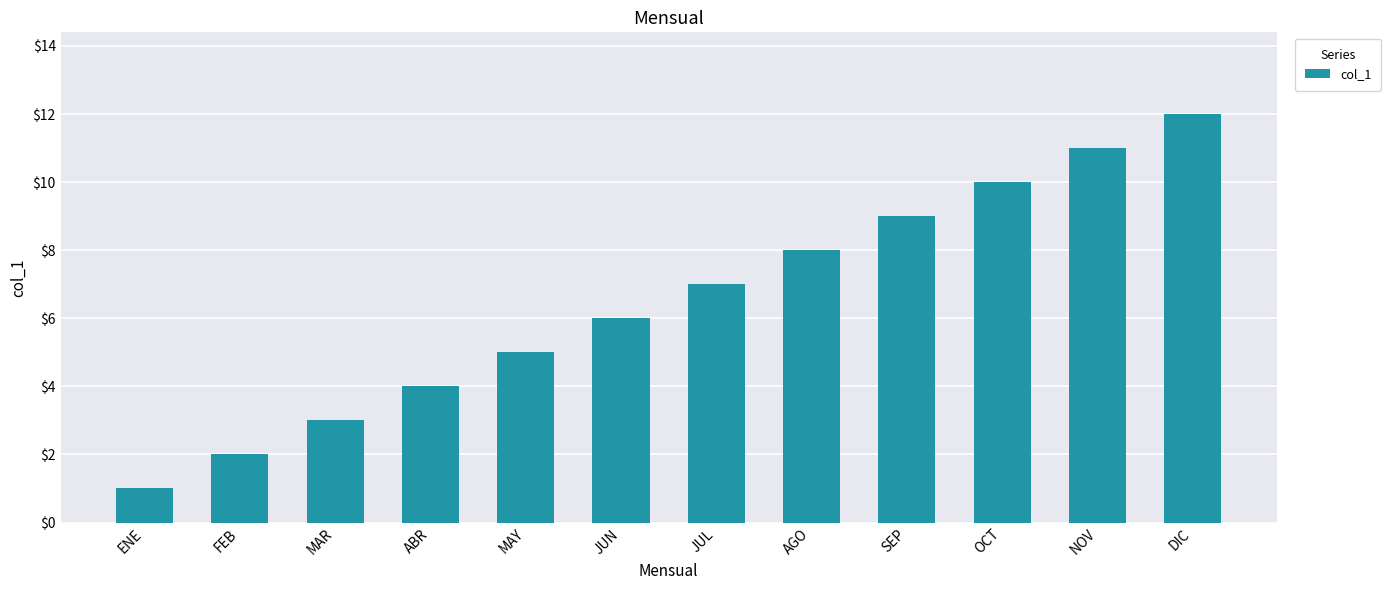

True or false: the data shows 3 at MAR.

True